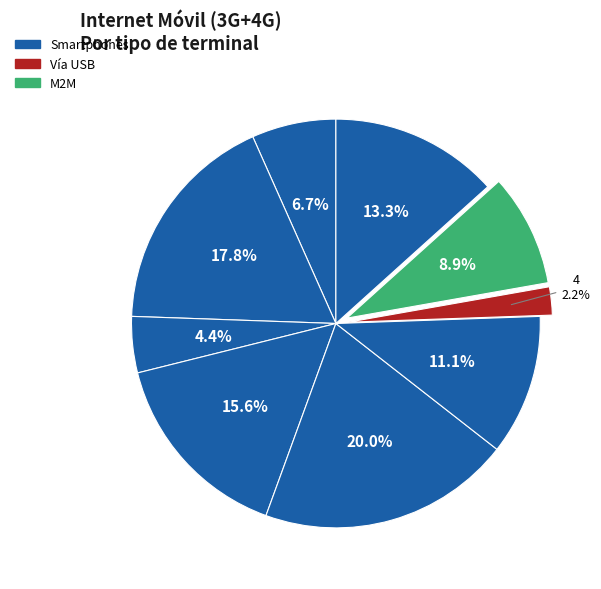

Rank the categories by value from highest to lowest.

5, 1, 2, 9, 6, 8, 7, 3, 4